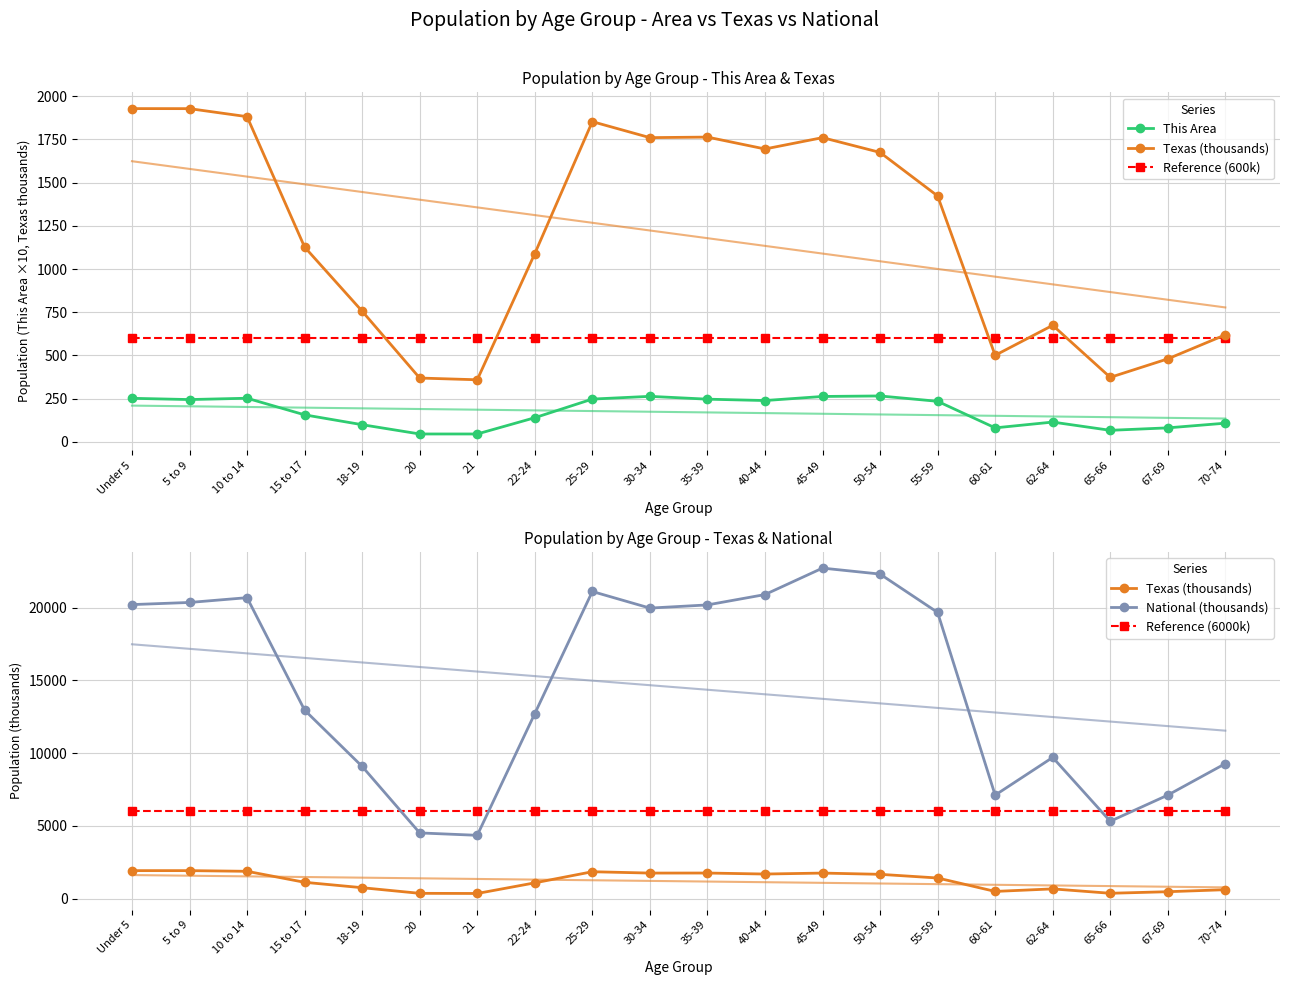

Read the This Area value at 60-61.

80.7